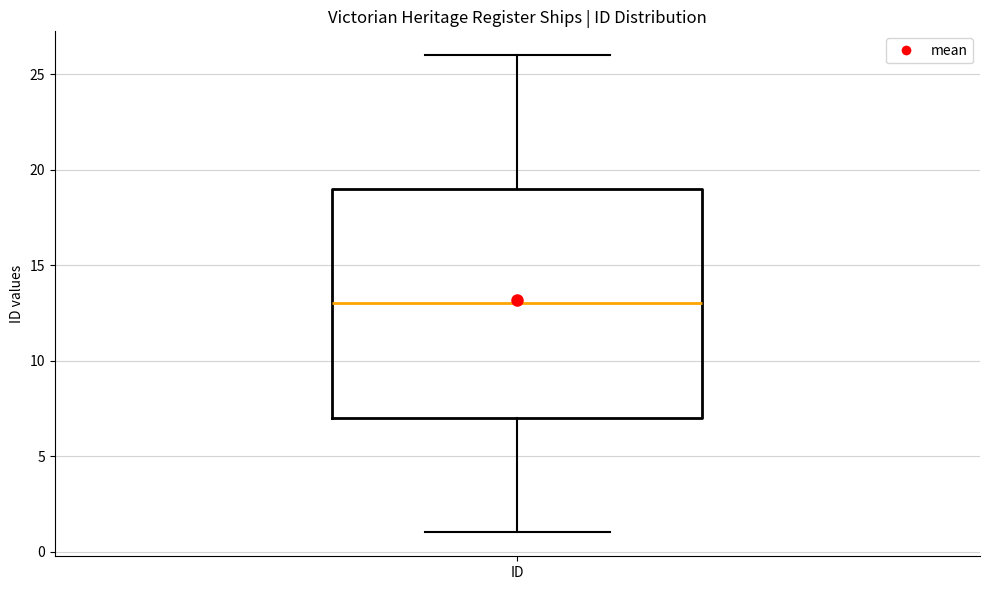

Transcribe this box plot: give where the median line is, the range the box spans, and where the two whiskers end, as read against the y-axis. The values are not printed on the chart, so give them approximately, as read against the axis.

median 13, box 7 to 19, whiskers 1 to 26